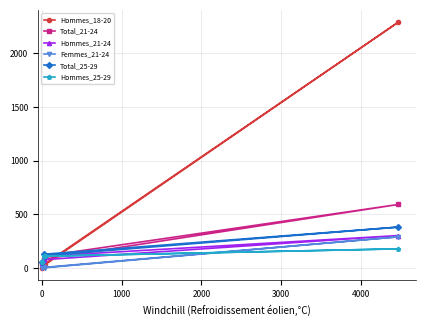

What is the maximum value shown in the chart?

2292